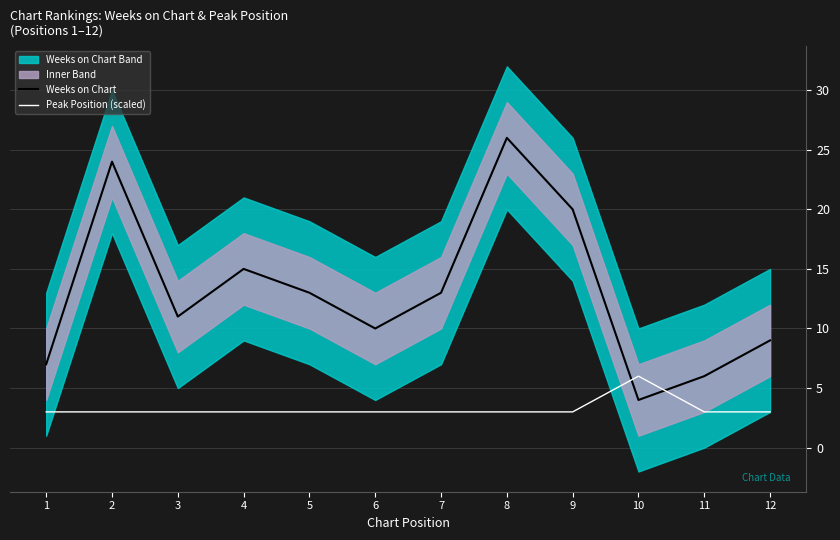

Which series changed the most between 9 and 10?

Weeks on Chart